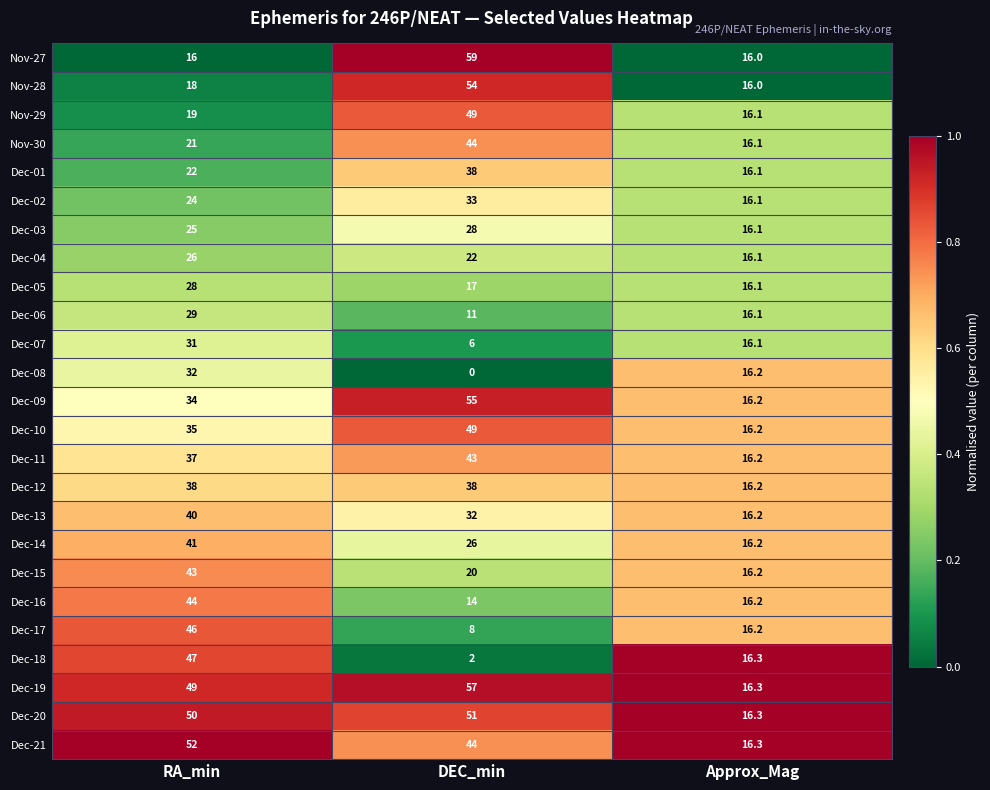

List the labels in order of Dec-09 value, largest first.

DEC_min, RA_min, Approx_Mag